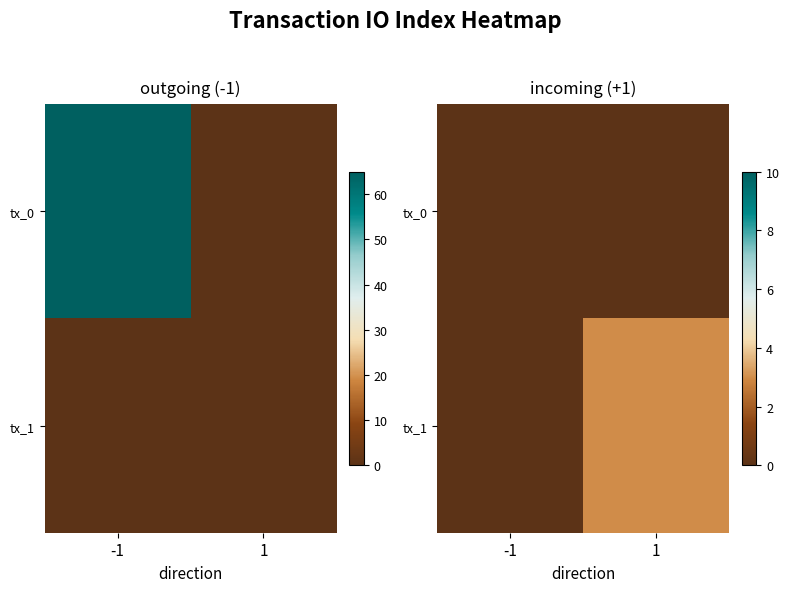

What value does the tx_1 series have at 1?

3